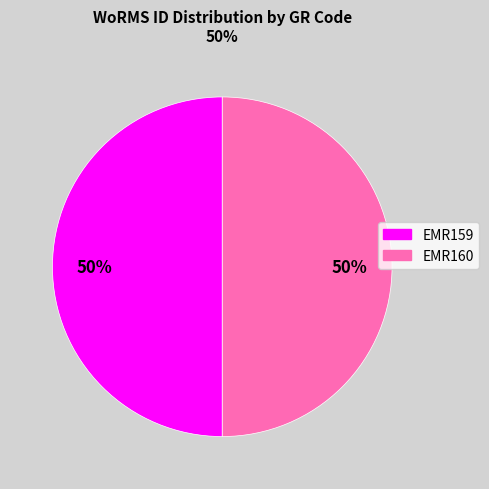

What is the ratio of the value at EMR160 to the value at EMR159?

1.0